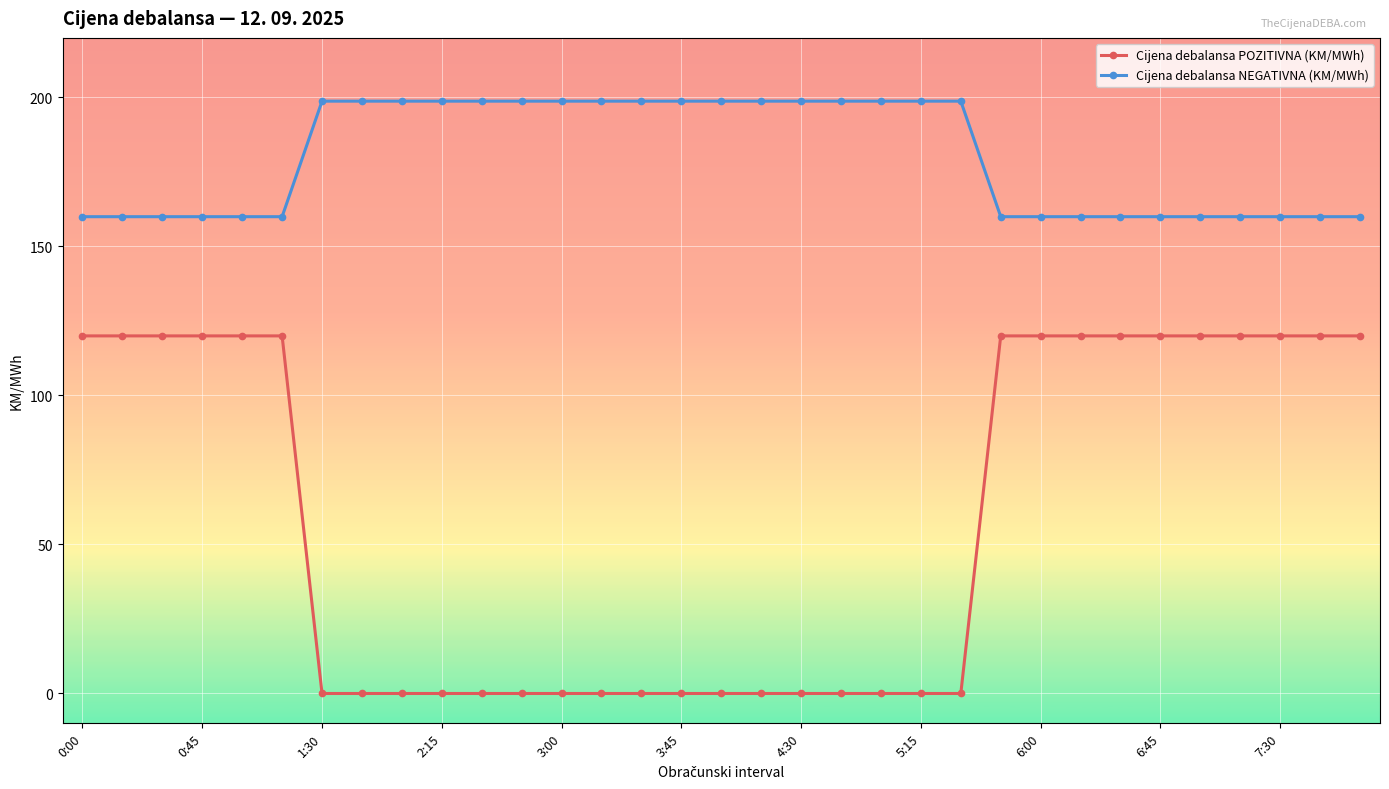

What is the difference between the maximum and minimum values in the Cijena debalansa POZITIVNA (KM/MWh) series?

120.0